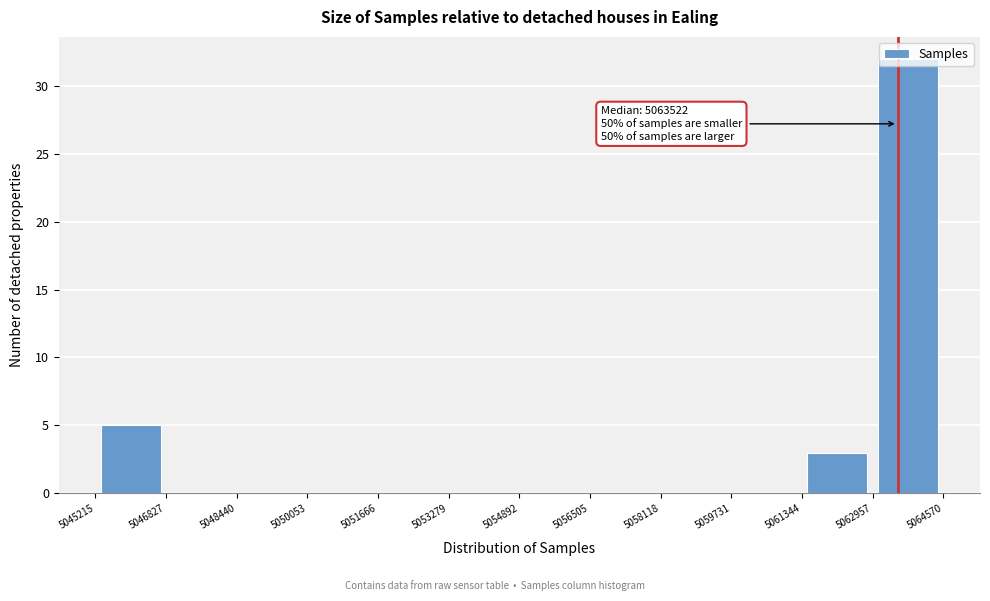

Which range on the x-axis has the tallest bar?

5062957 to 5064570